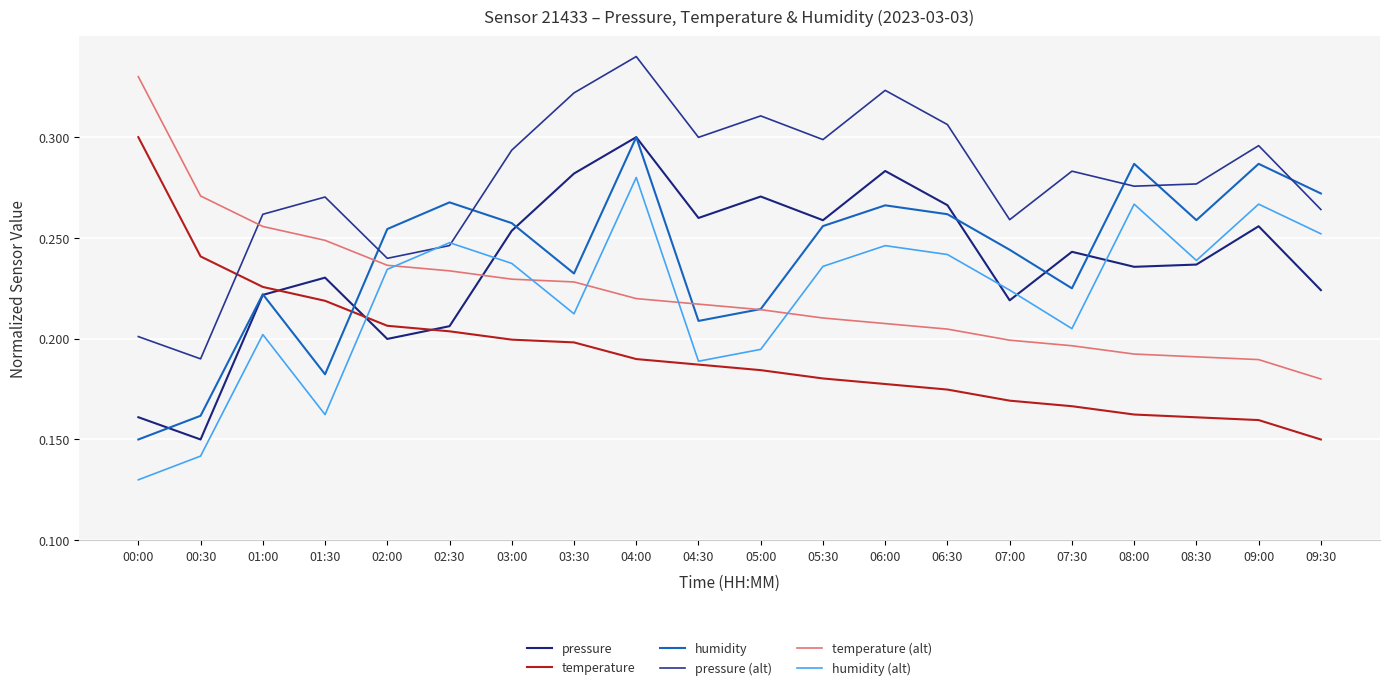

Is this an area chart (filled region under the line)?

No